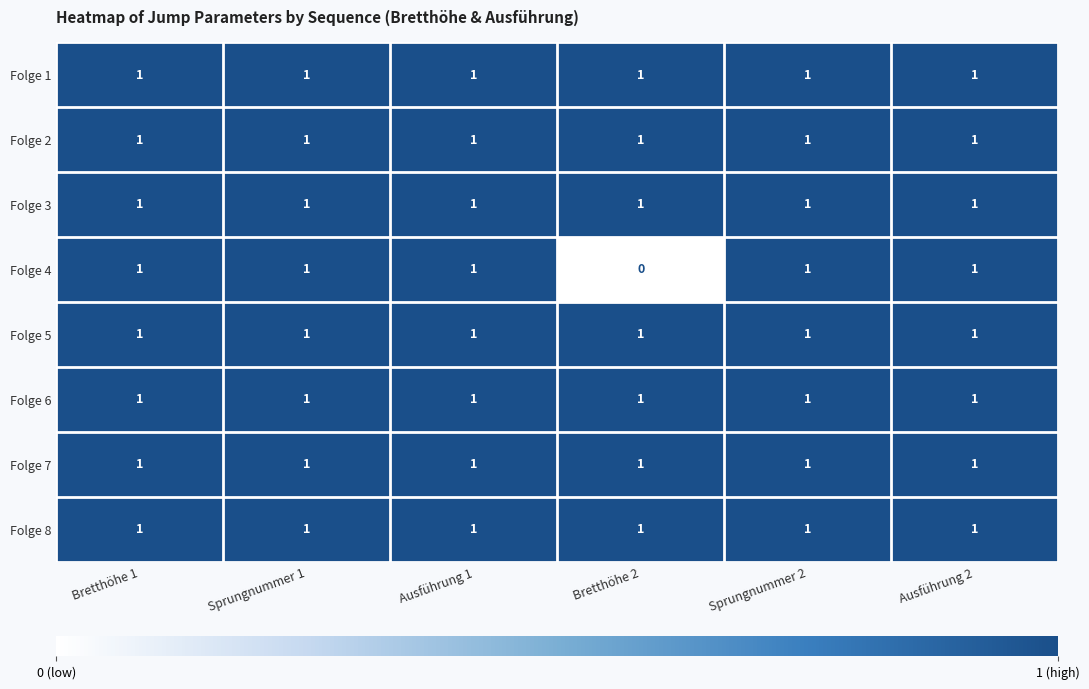

Between Bretthöhe 2 and Sprungnummer 2, which series saw the biggest shift?

Folge 4